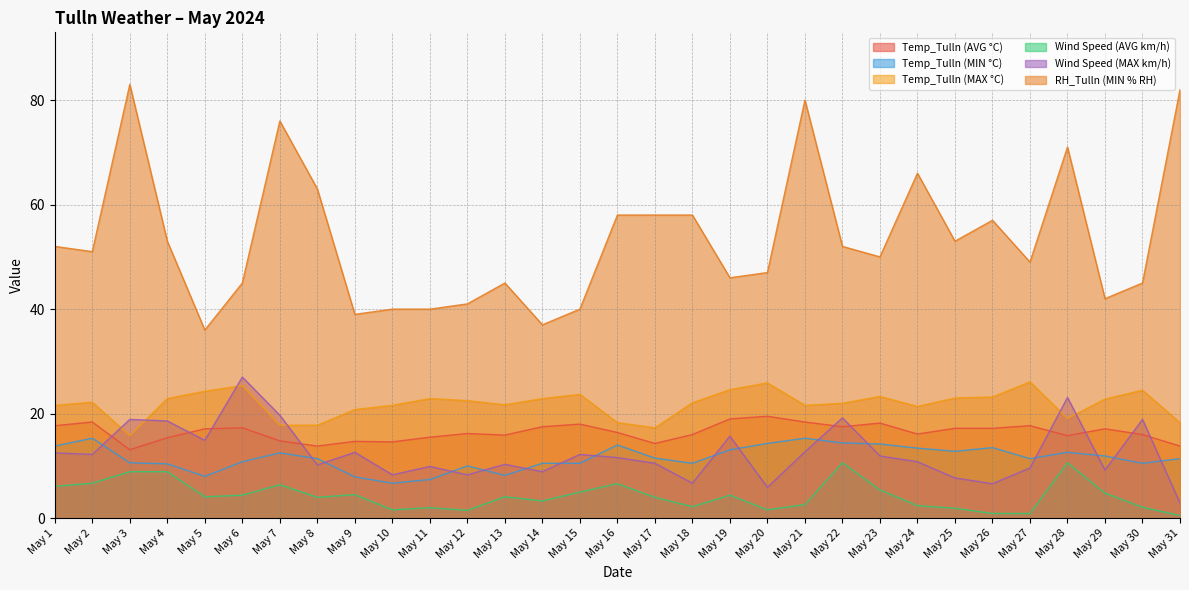

At which label does Temp_Tulln (MIN °C) reach its minimum?

May 10